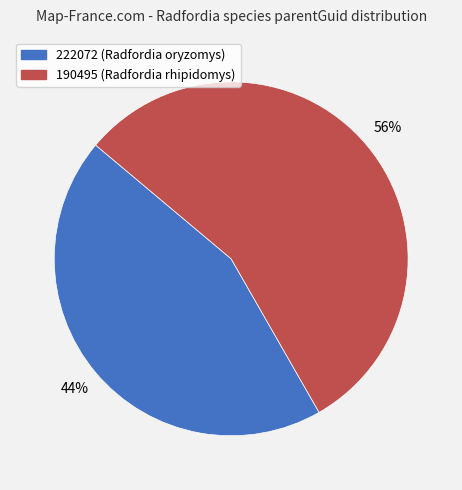

Rank the categories by value from lowest to highest.

222072, 190495